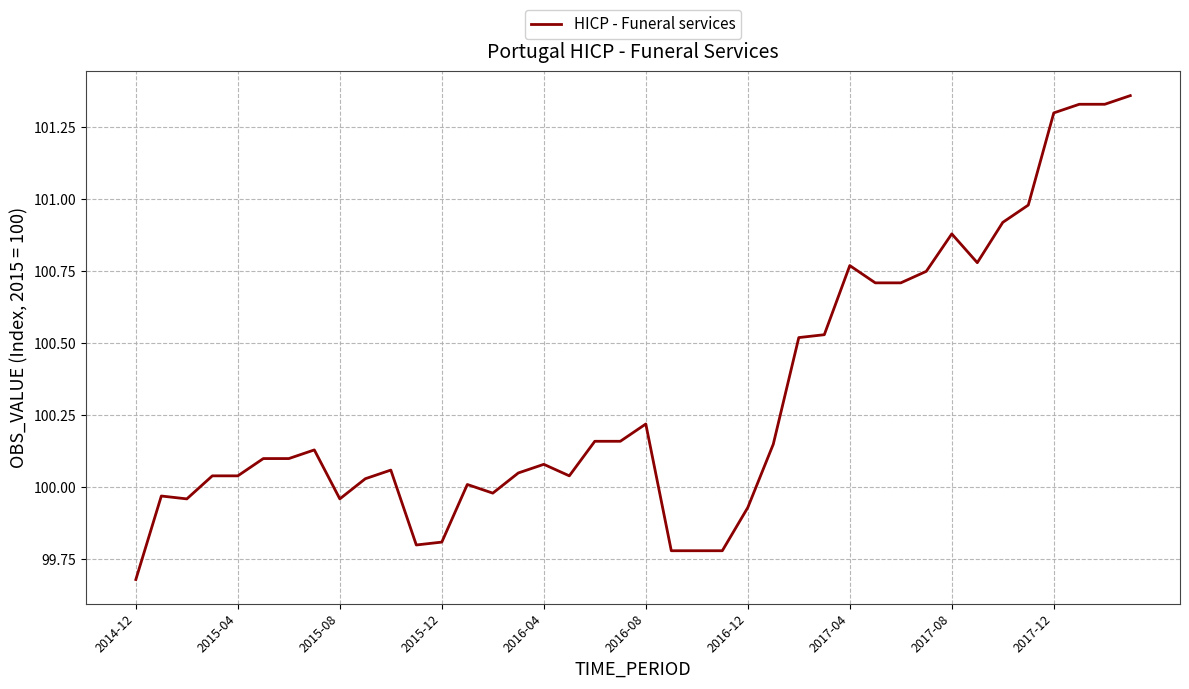

Does the chart display data point markers on the line(s)?

No